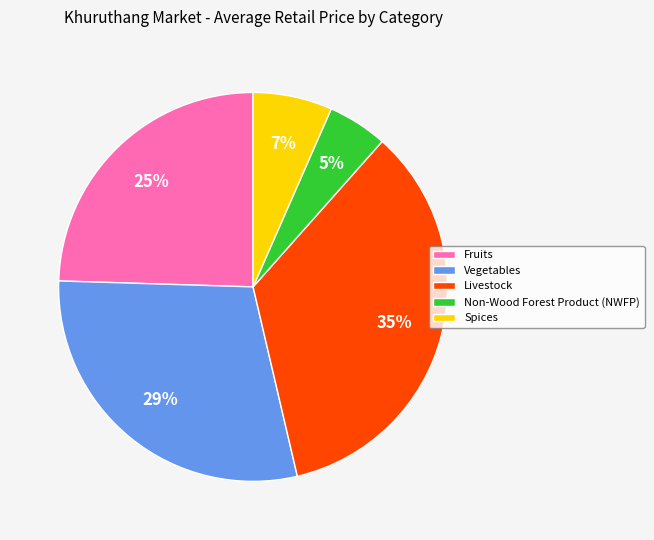

What is the largest slice in the pie chart?

Livestock